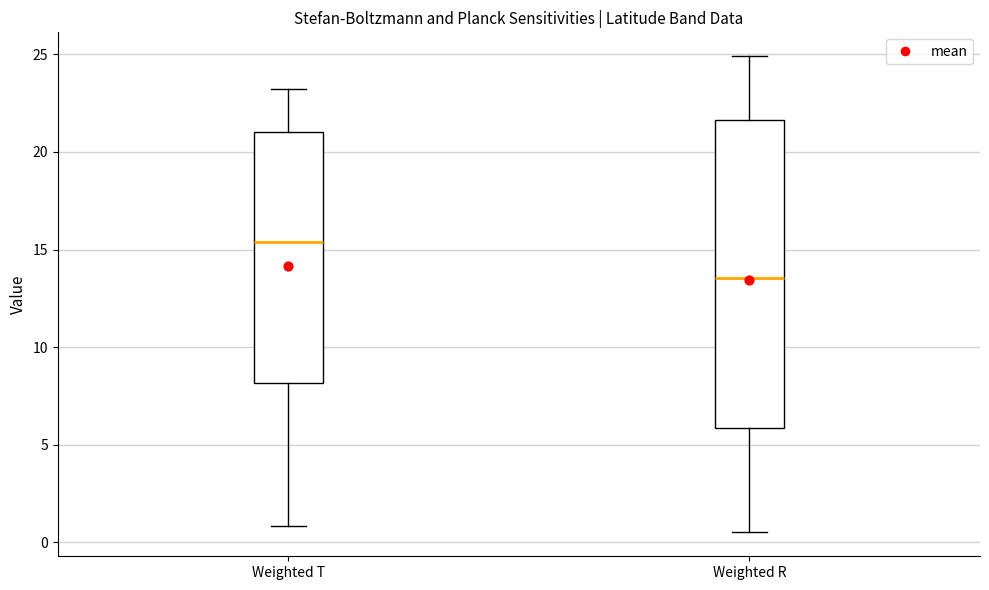

Which box's median line is the lowest?

Weighted R